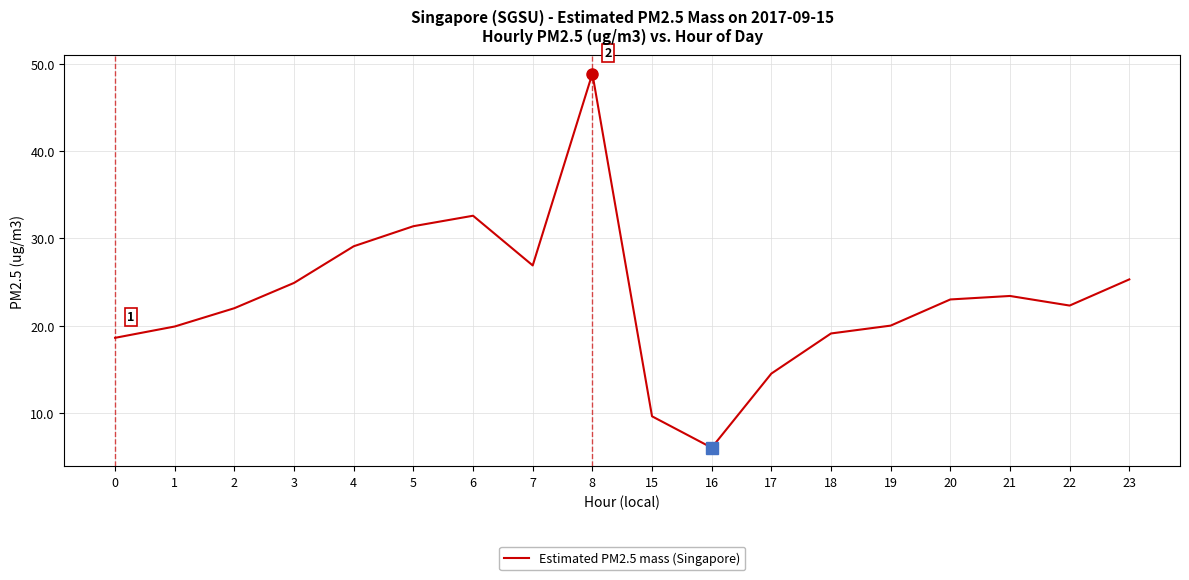

How many interior local peaks (higher than both neighbors) does the data have?

3